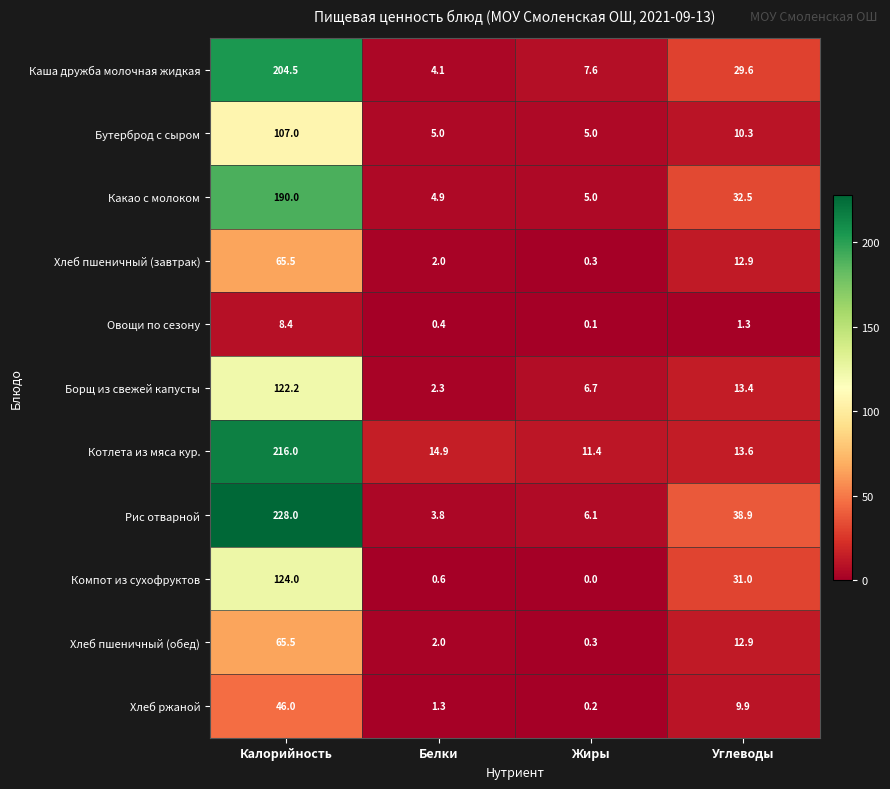

What is the maximum value shown in the chart?

228.0